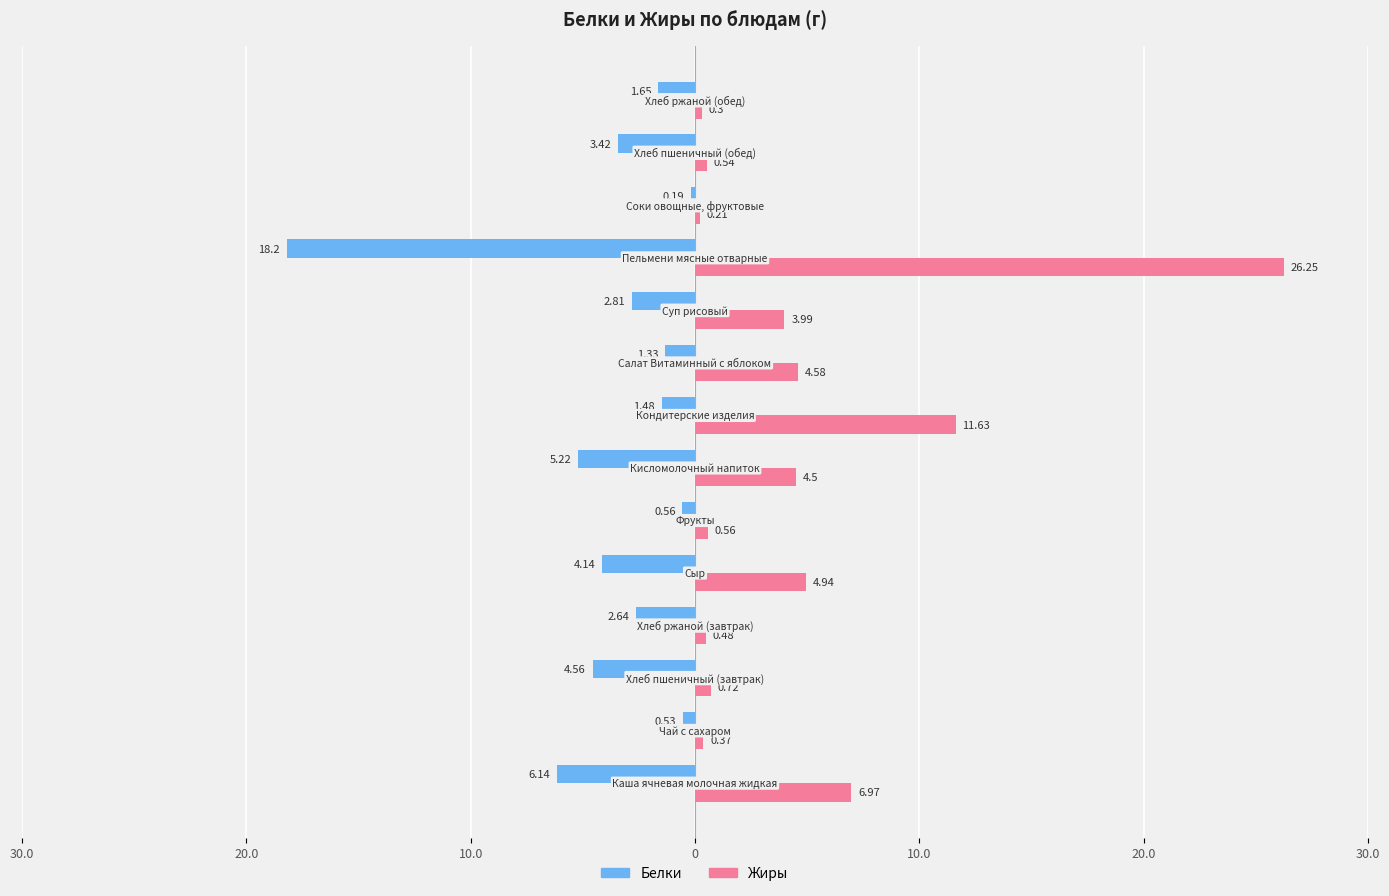

What are all the series names shown in the legend?

Белки, Жиры